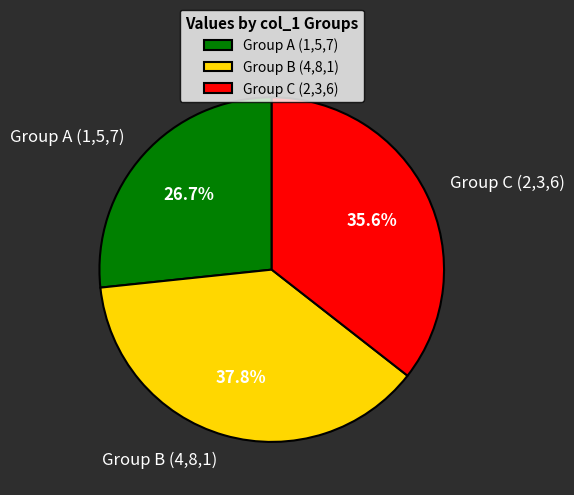

Which slice is the smallest?

Group A (1,5,7)